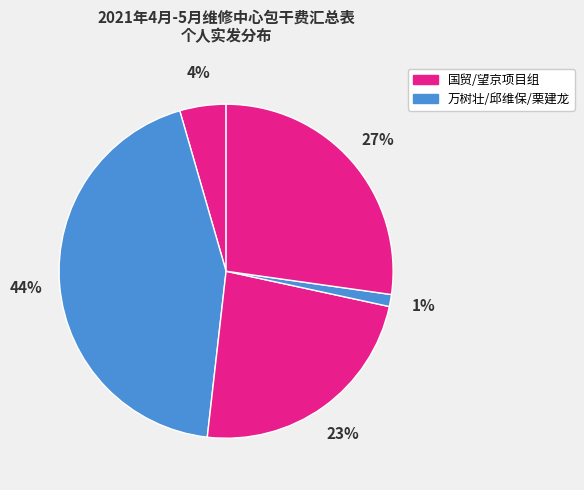

How many segments does this pie chart have?

5